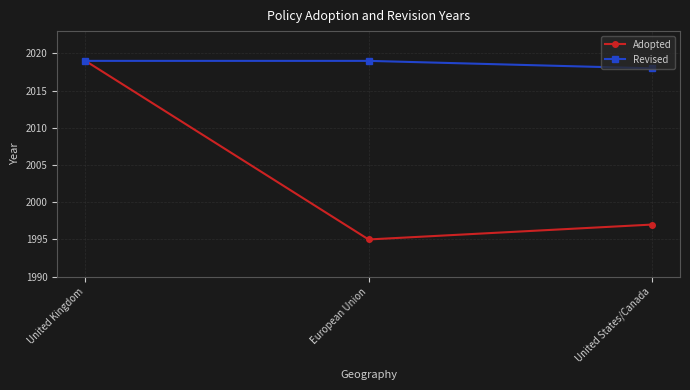

The value of Adopted at United States/Canada is 1997. True or false?

True